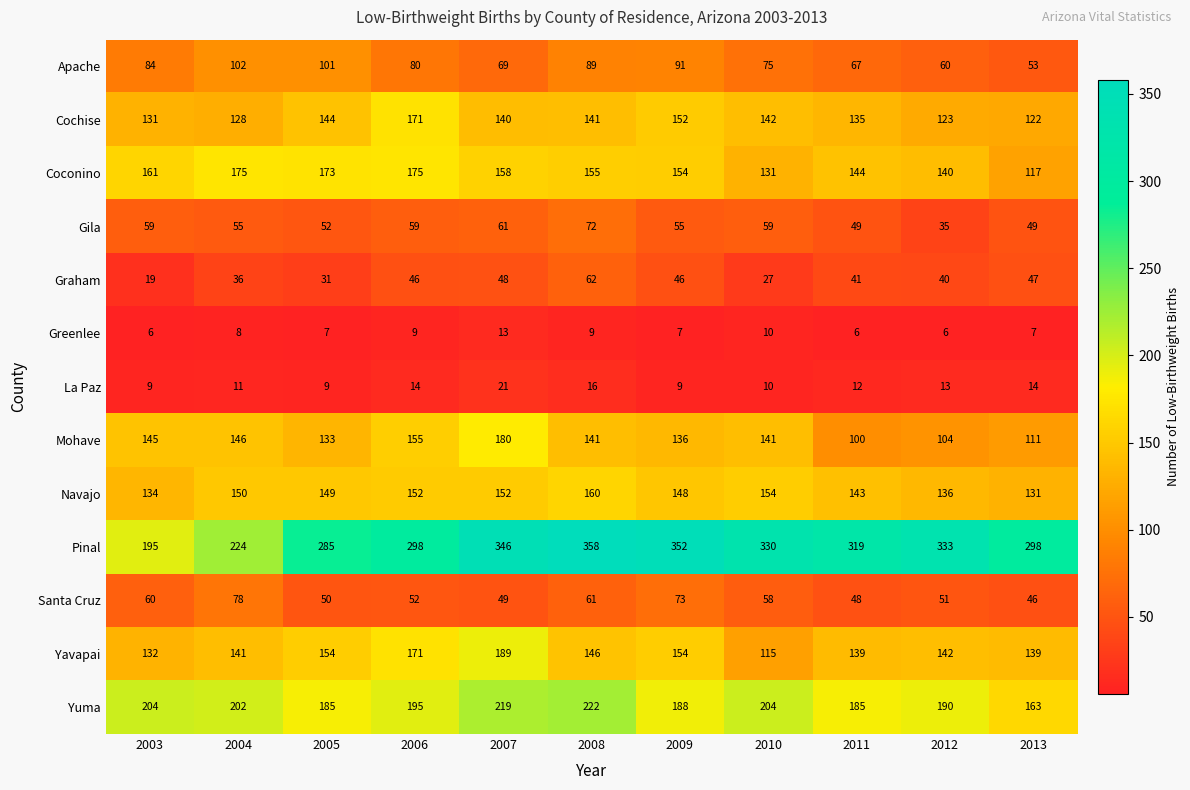

Count the number of categories in the chart.

11